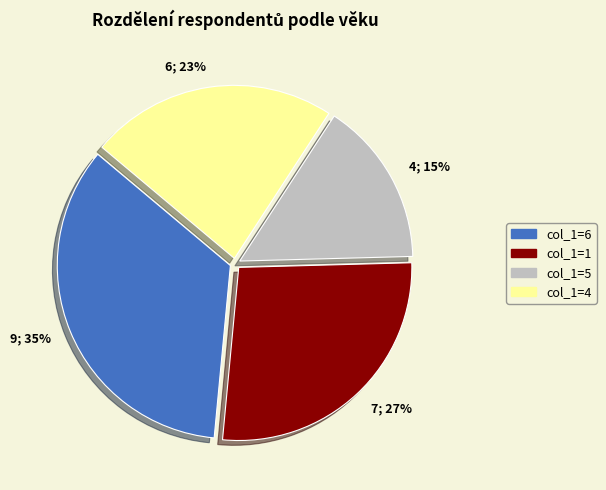

Count the number of slices in the pie.

4